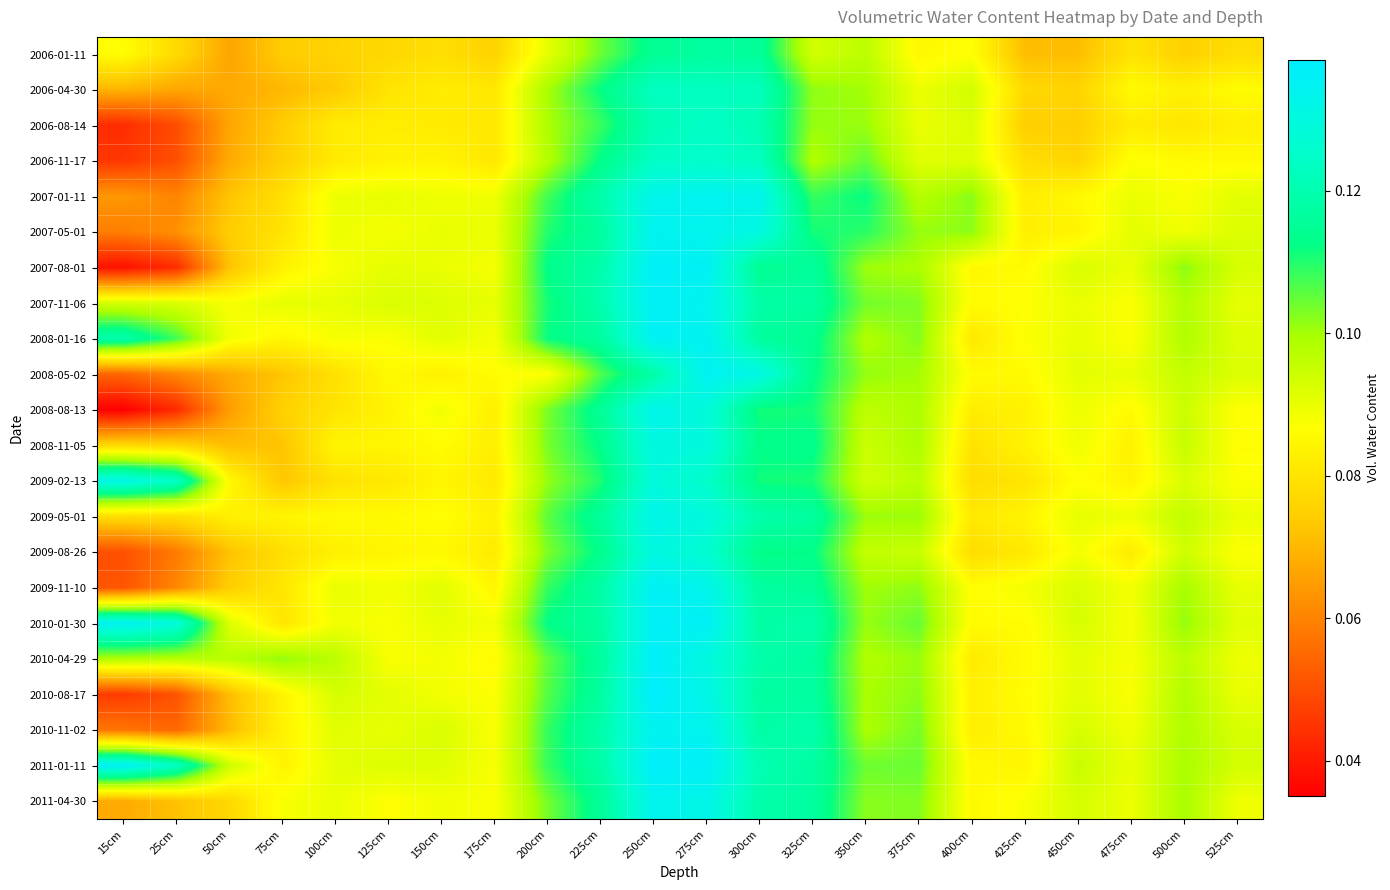

At how many categories does at least one series exceed 0?

22